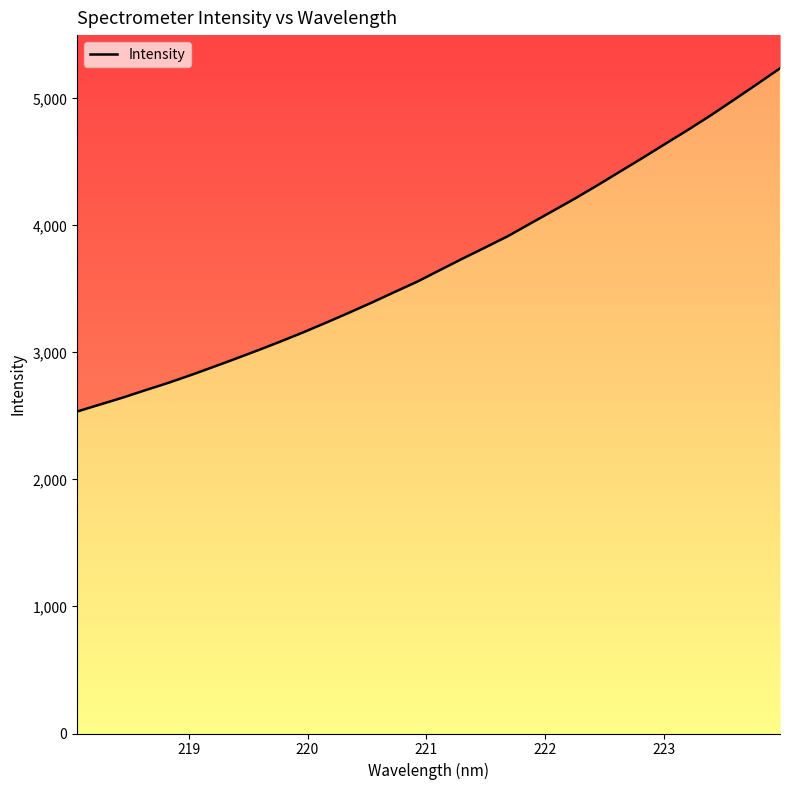

What is the smallest value displayed?

2535.2